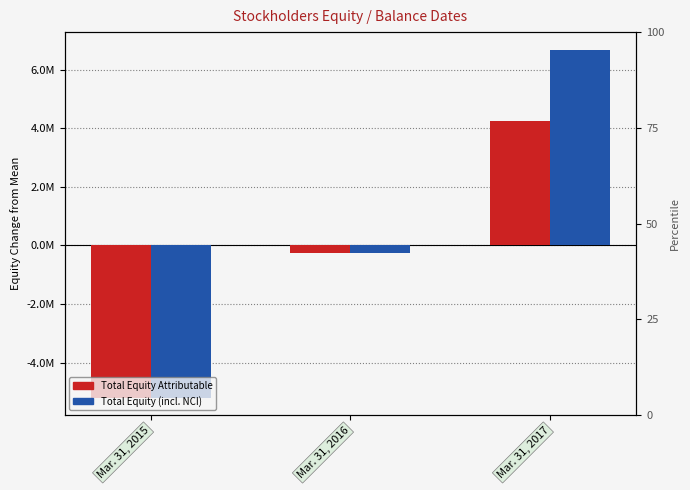

Is the value of Total Stockholders Equity Attributable at Mar. 31, 2016 greater than the value of Total at Mar. 31, 2015?

Yes